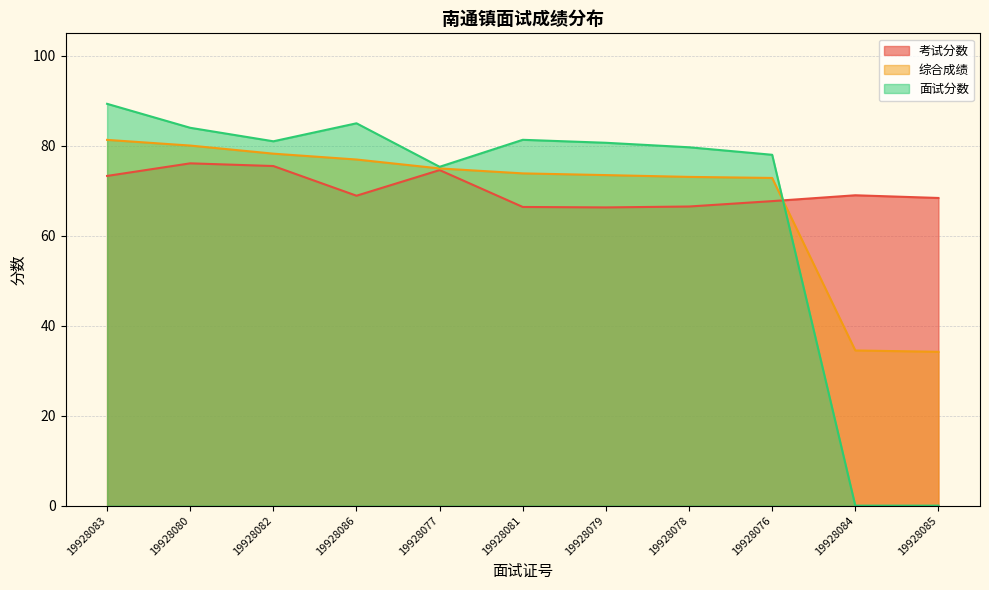

How many data points in 面试分数 are less than 80?

5